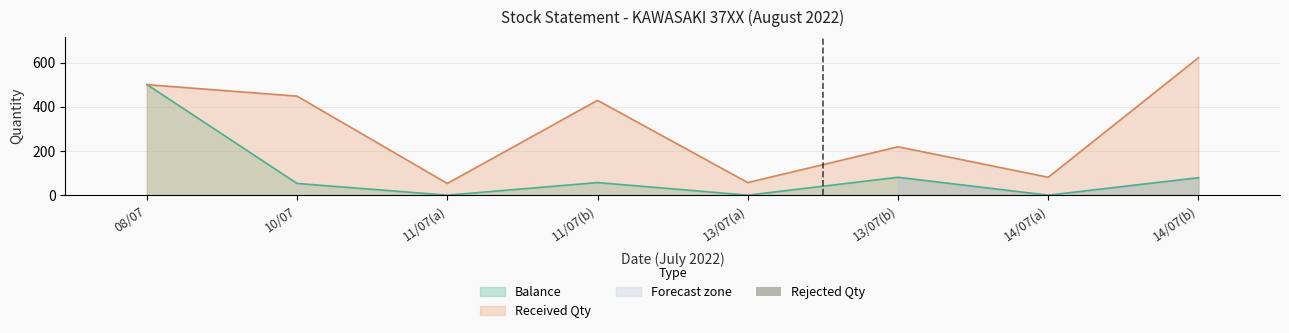

At which label does the data first exceed 57?

08/07